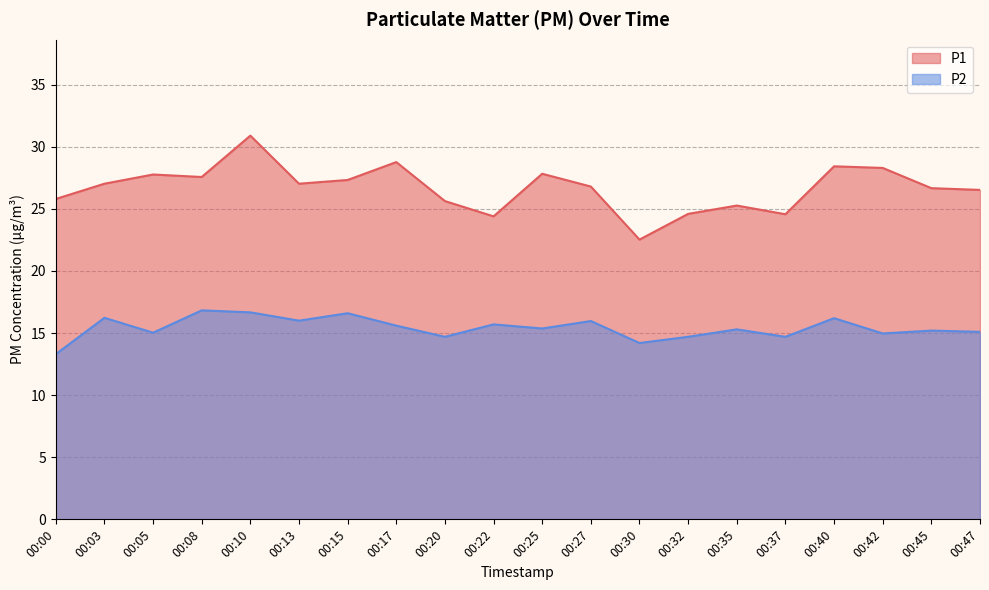

How many categories are shown in the chart?

20